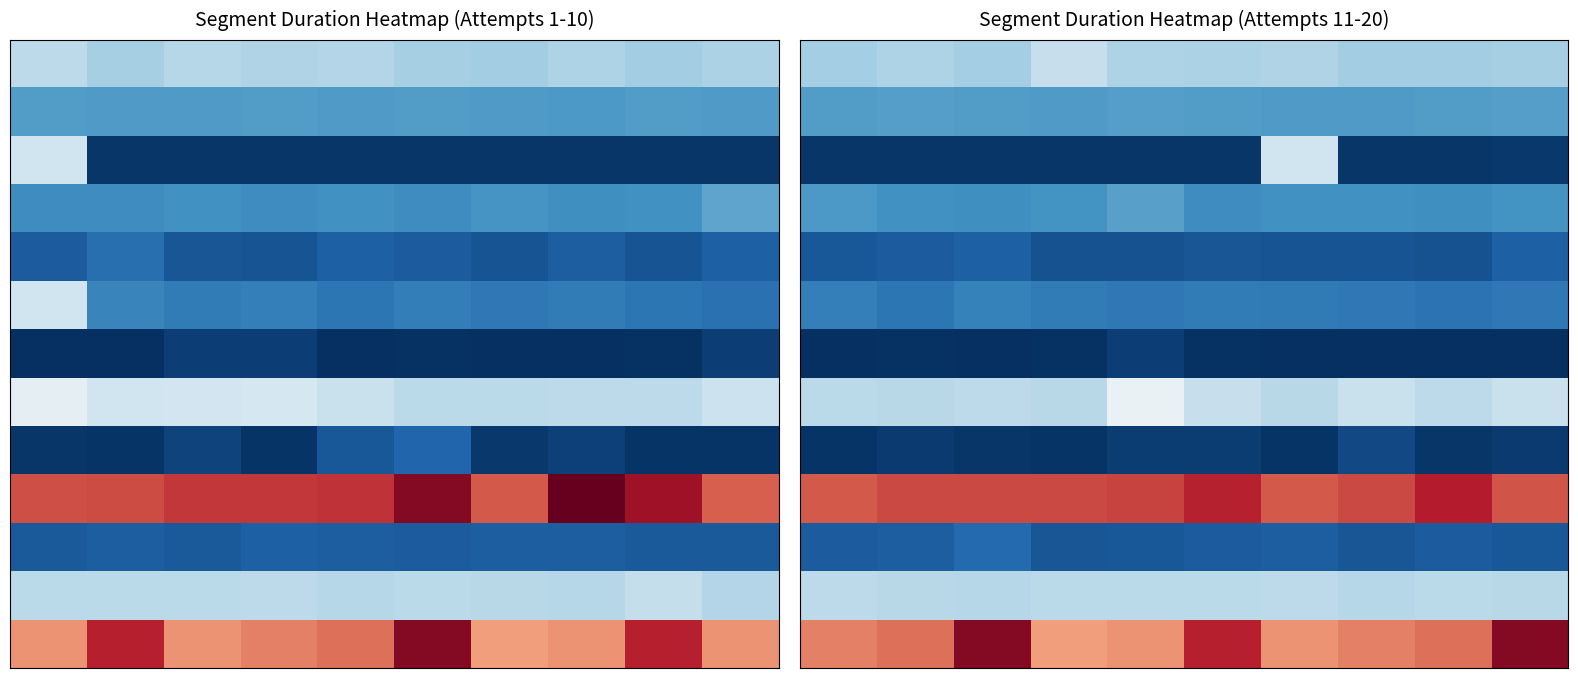

Which label corresponds to the smallest value in the chart?

6